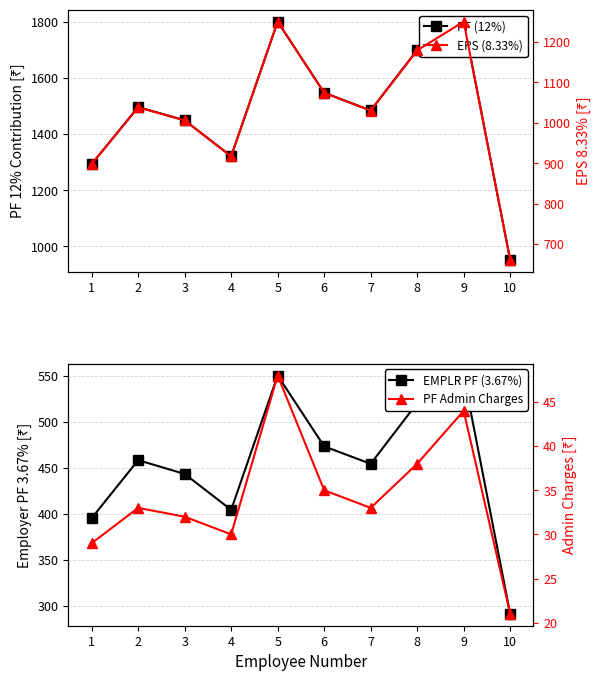

Reading left to right, list all the values displayed in this chart.

PF (12%): 1293	1496	1449	1321	1800	1547	1484	1699	1800	952
EPS (8.33%): 898	1038	1006	917	1250	1074	1030	1179	1250	661
EMPLR PF (3.67%): 395	458	443	404	550	473	454	520	550	291
PF Admin Charges: 29	33	32	30	48	35	33	38	44	21